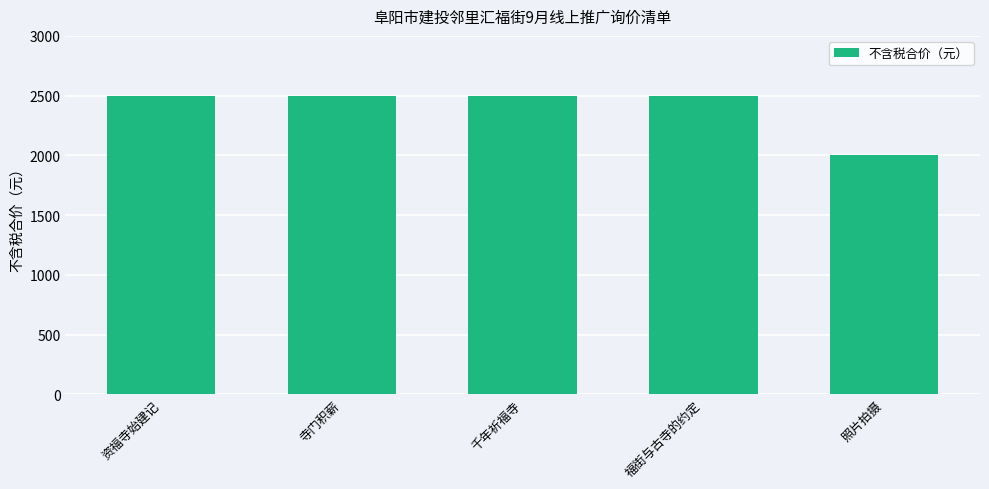

How many bars are there in total?

5